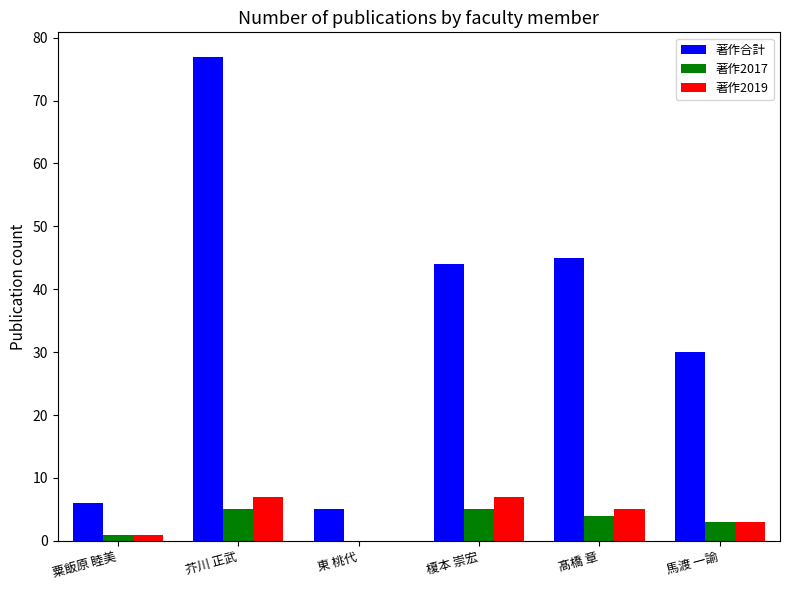

What is the sum of the 著作合計 values at 髙橋 章 and 東 桃代?

50